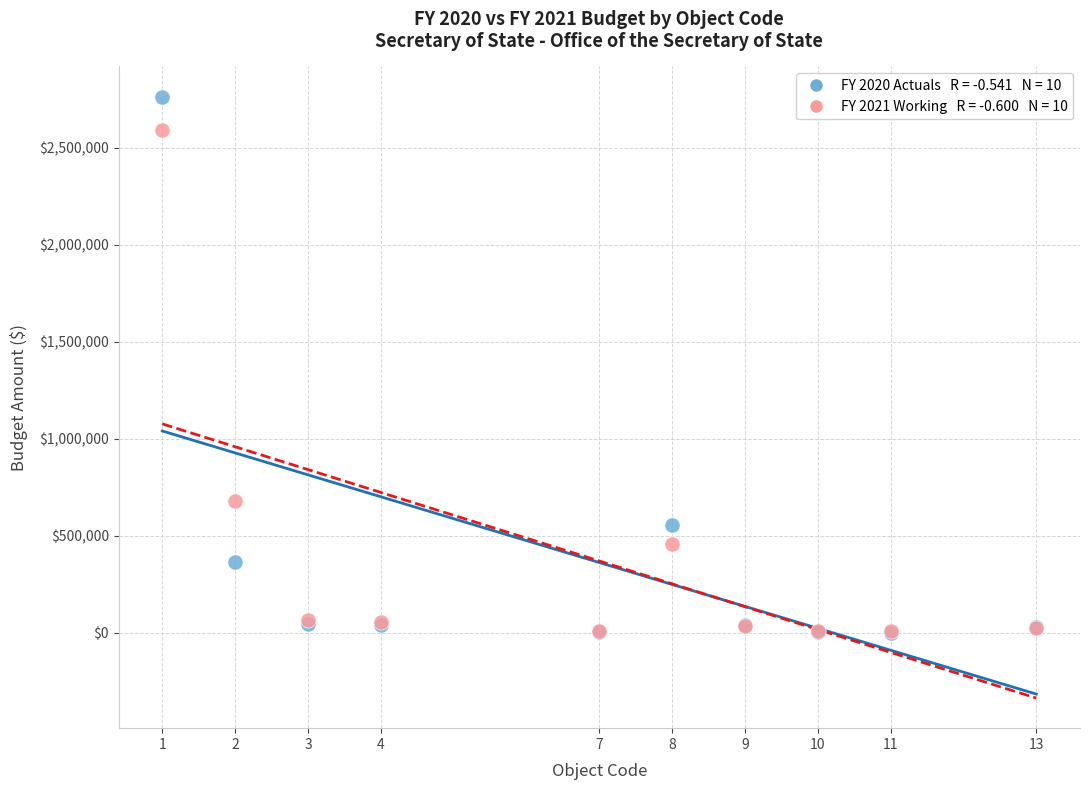

Across all series, what Y value is closest to 1382864?

678223